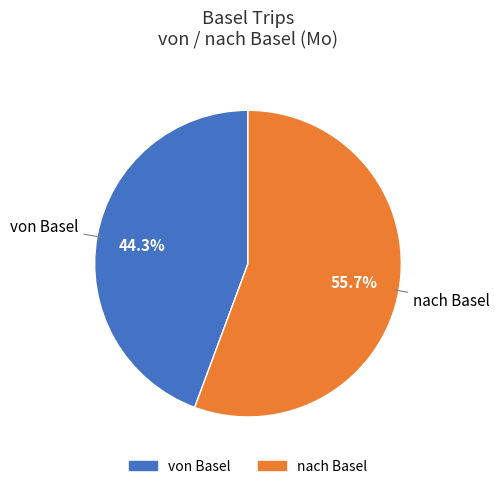

The nach Basel slice represents 56% of the pie. True or false?

True